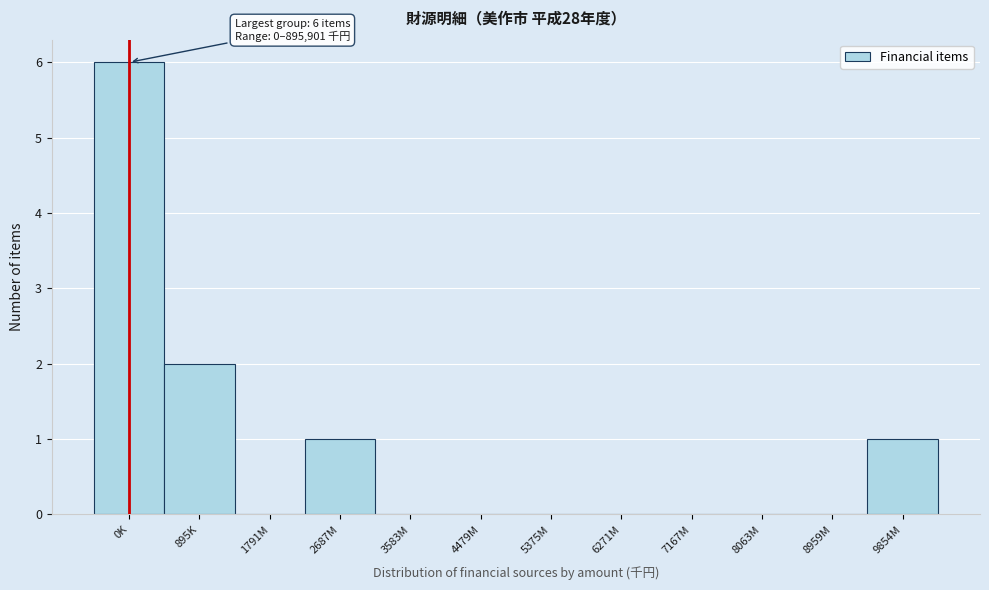

Reading right to left, what are all the values shown in this chart?

9854M=1	8959M=0	8063M=0	7167M=0	6271M=0	5375M=0	4479M=0	3583M=0	2687M=1	1791M=0	895K=2	0K=6